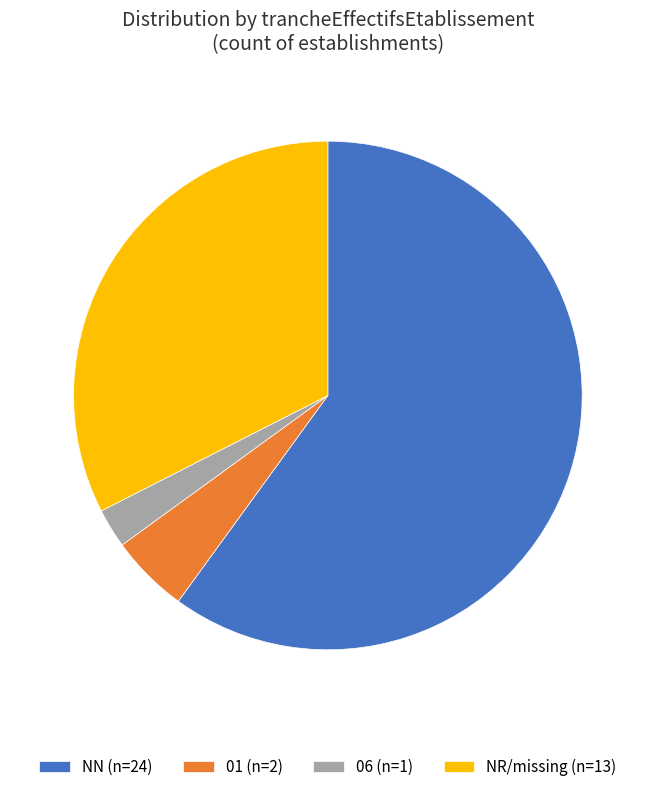

How many segments does this pie chart have?

4